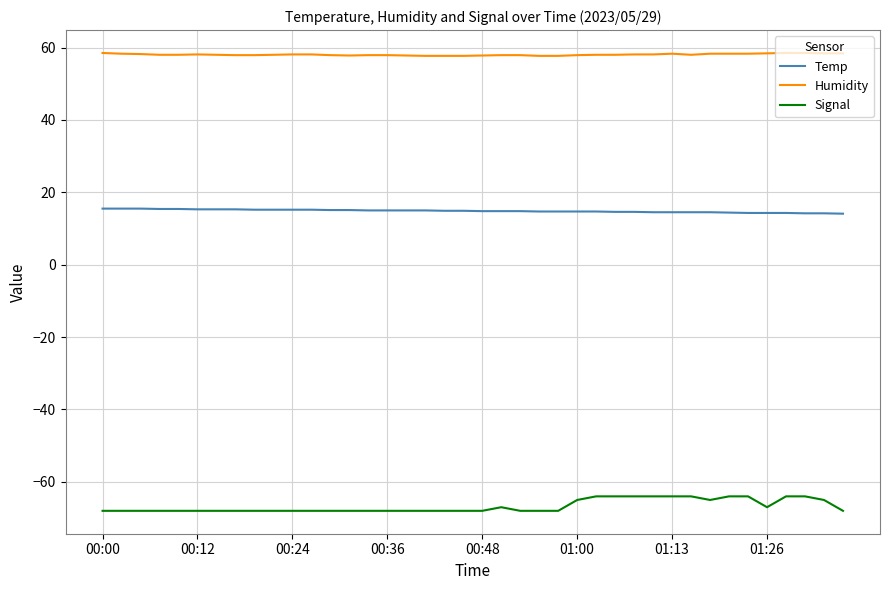

Which series has the largest range (max minus min)?

Signal